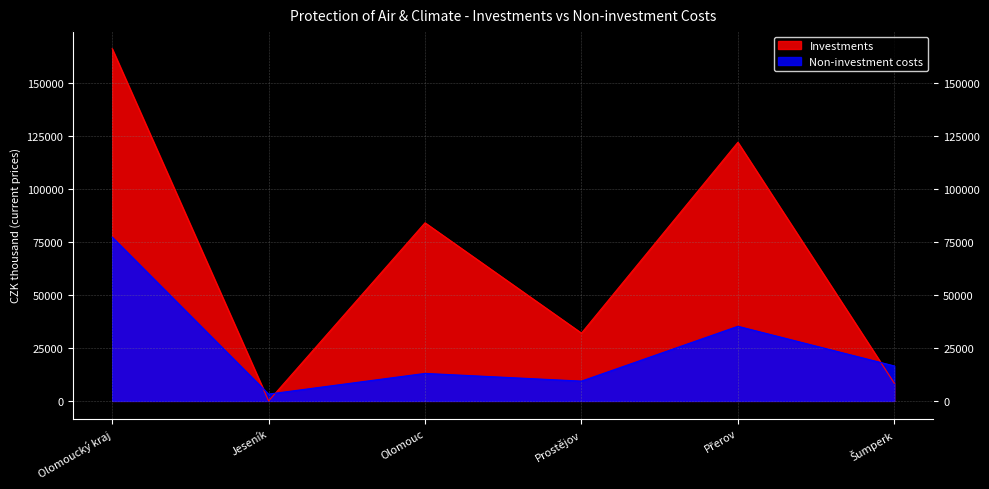

Is it true that Non-investment costs equals 5634 at Jeseník?

False